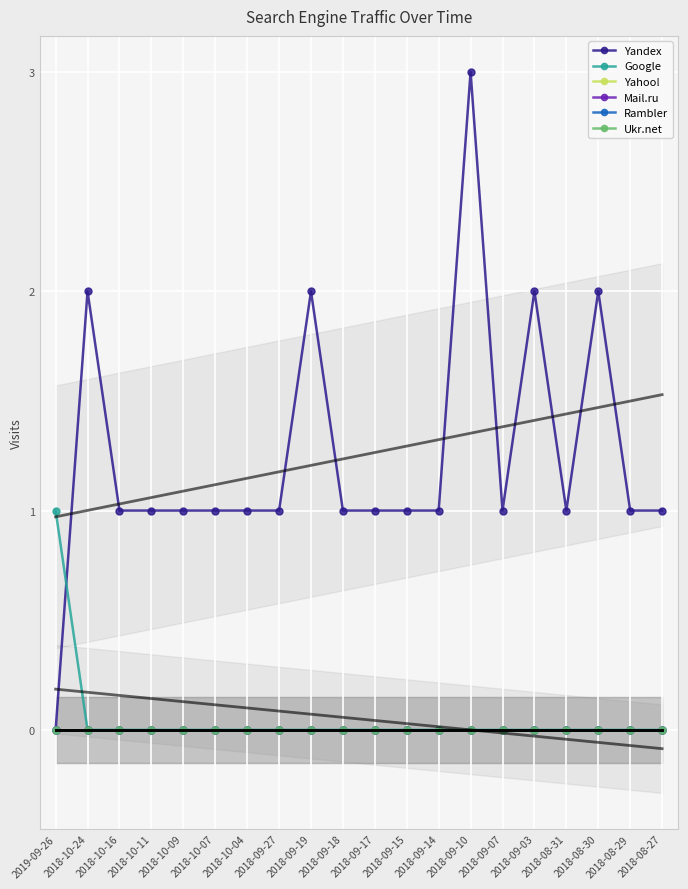

Which has a higher value, 2018-09-15 or 2018-09-03?

2018-09-03